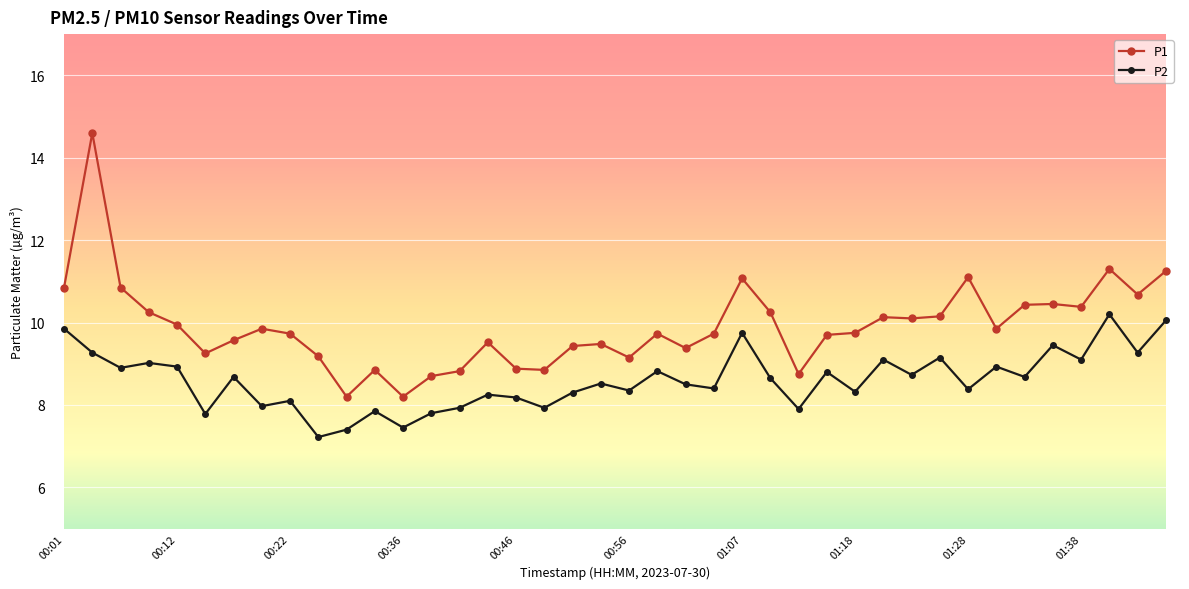

What is the difference between the maximum and minimum values in the P2 series?

3.0